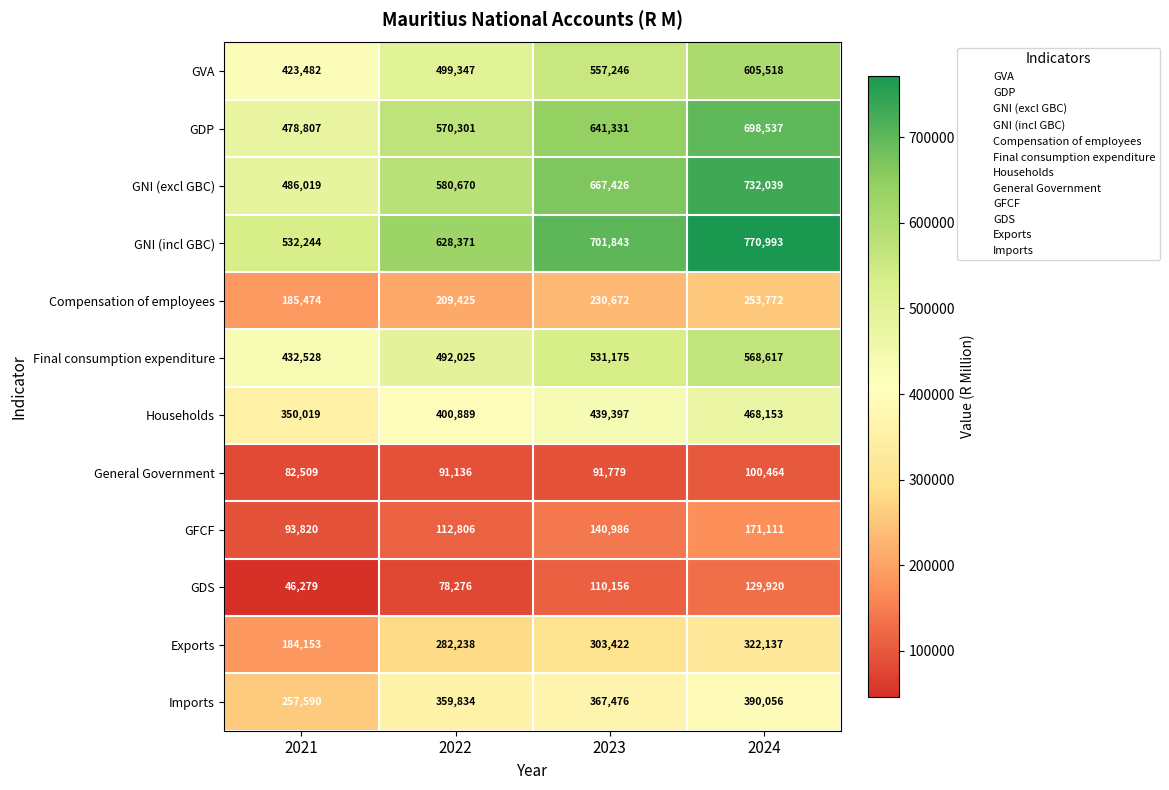

True or false: Exports has a value of 157258 at 2024.

False